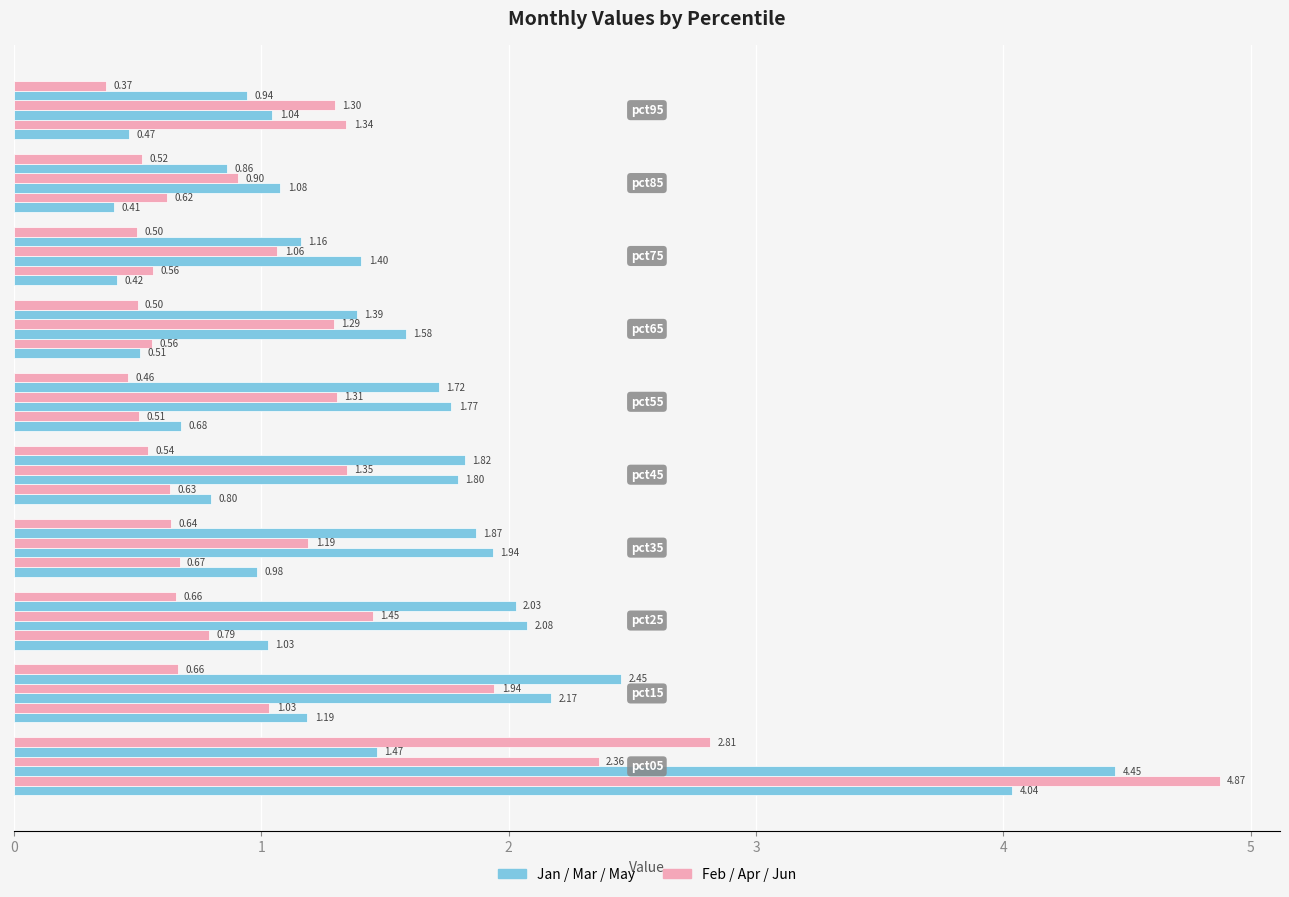

Count the number of data series in this chart.

6